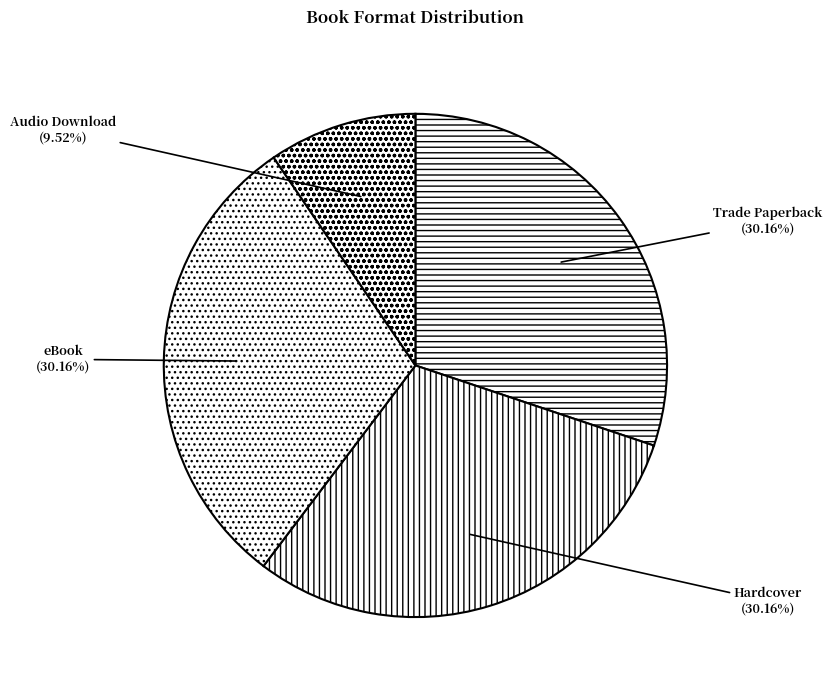

Which category has the smallest portion of the pie?

Audio Download